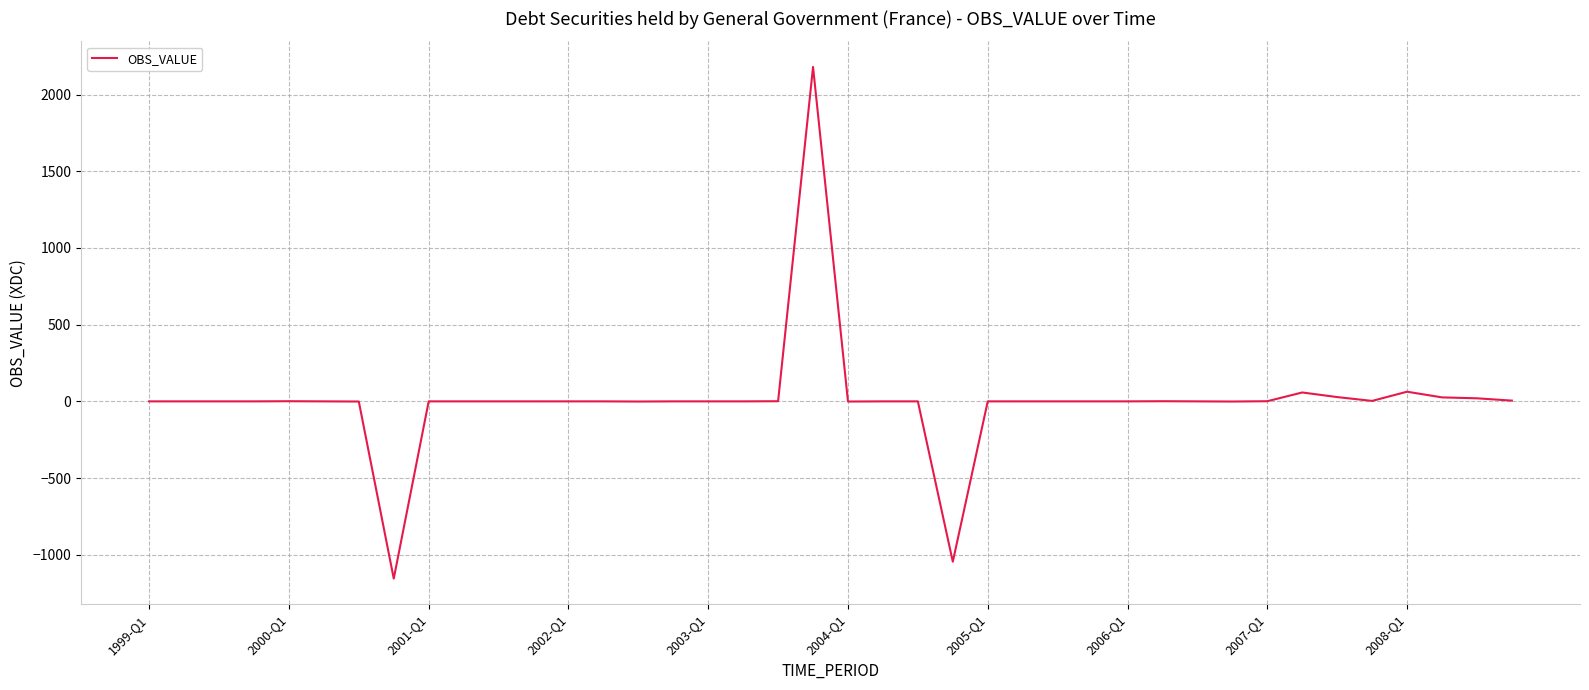

What is the maximum value shown in the chart?

2180